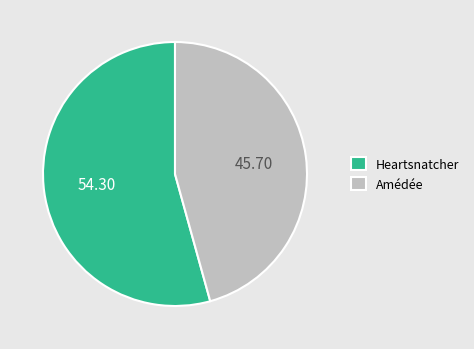

What is the largest slice in the pie chart?

Heartsnatcher